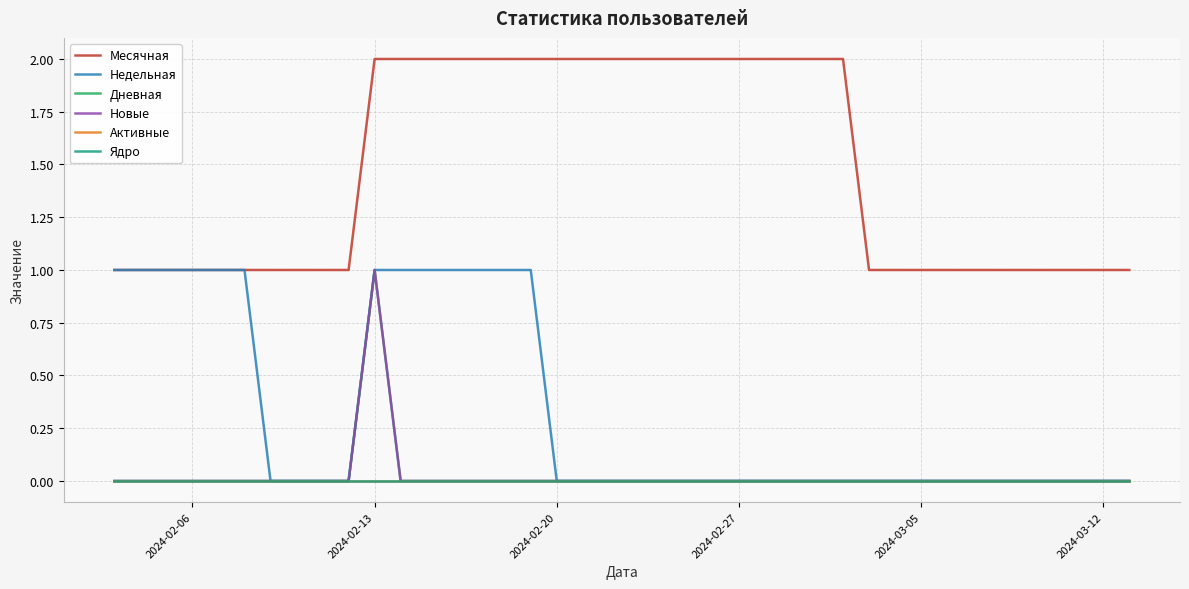

At which label does Активные reach its minimum?

2024-02-06